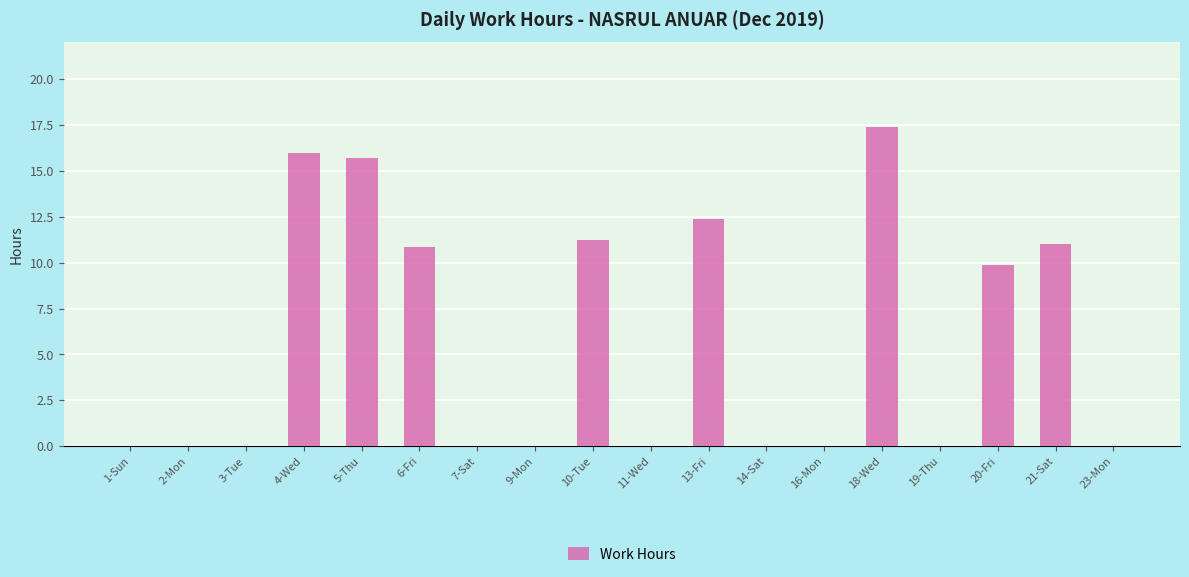

Is it true that the value at 21-Sat is 15.8?

False